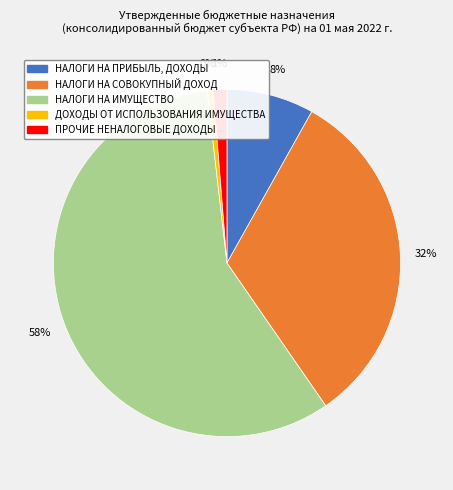

True or false: ПРОЧИЕ НЕНАЛОГОВЫЕ ДОХОДЫ accounts for 1% of the total.

True